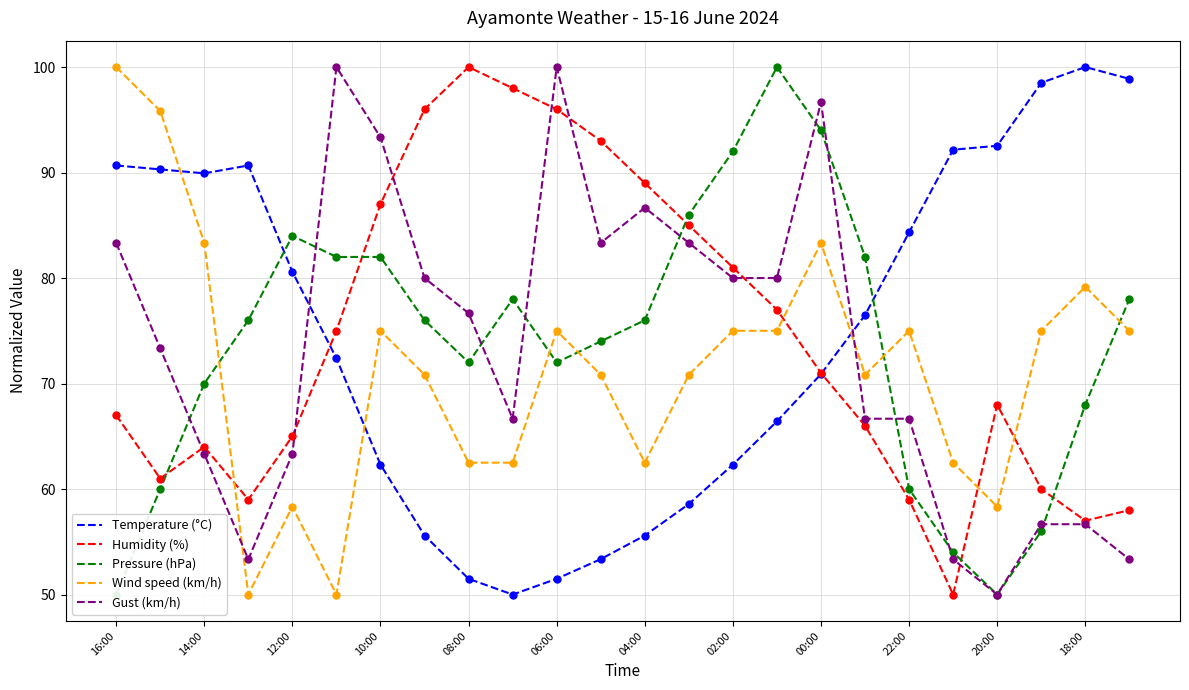

Which series reaches the maximum Y coordinate?

Humidity (%)